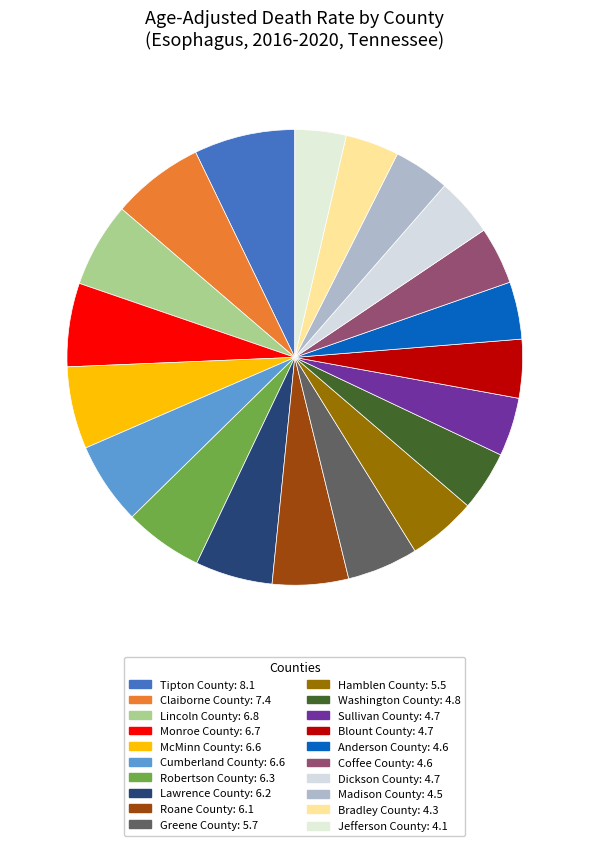

How many slices are in this pie chart?

20